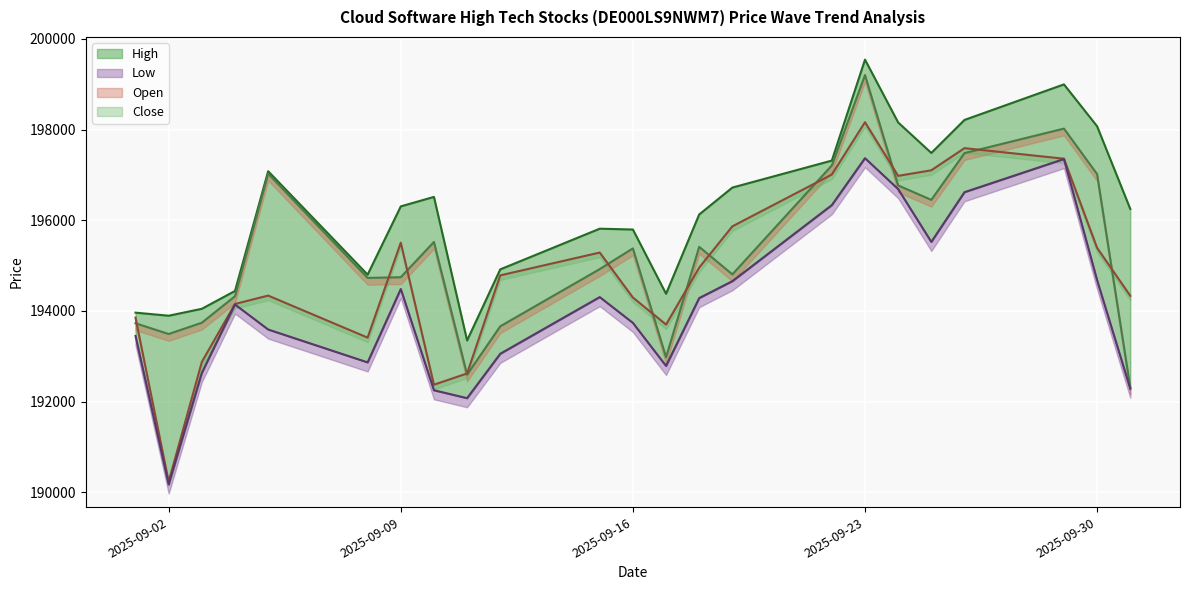

Where is High nearest to the value 196445?

10.09.2025